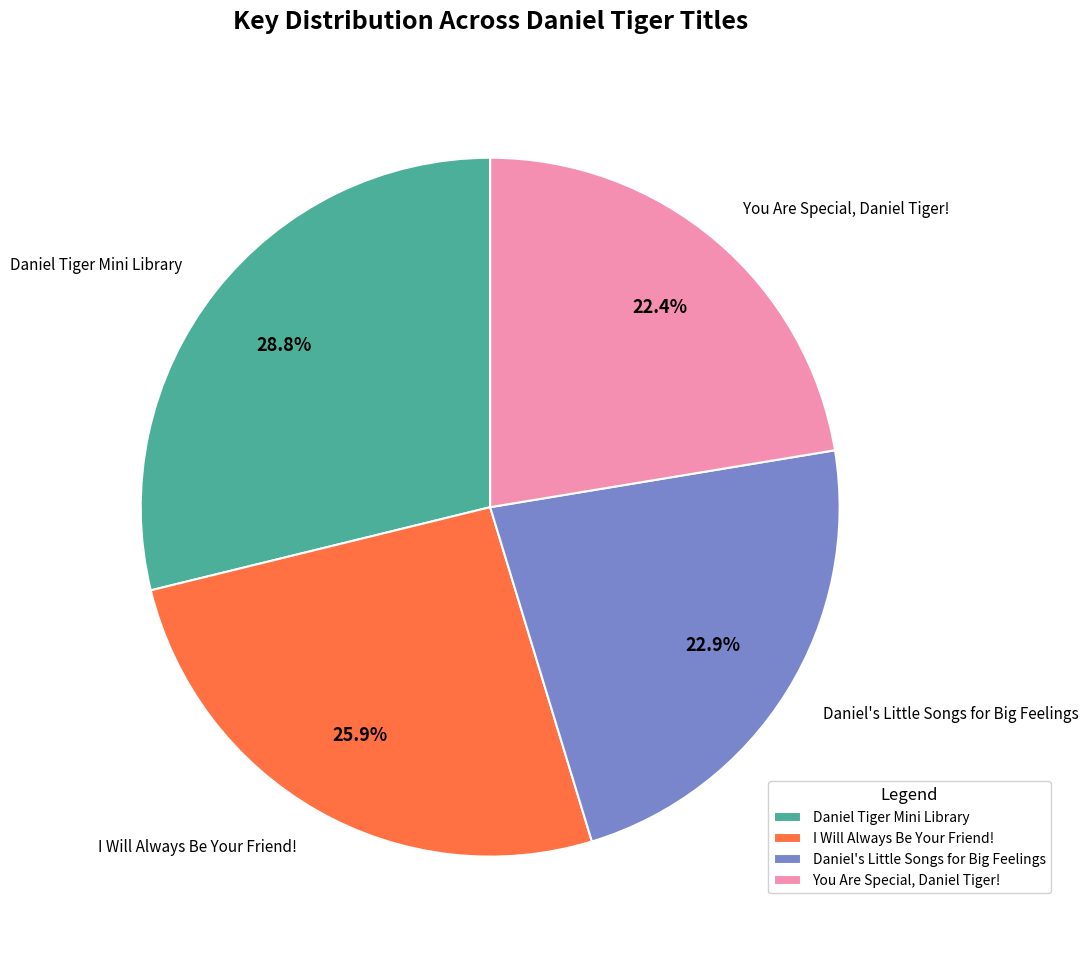

The Daniel Tiger Mini Library slice represents 29% of the pie. True or false?

True